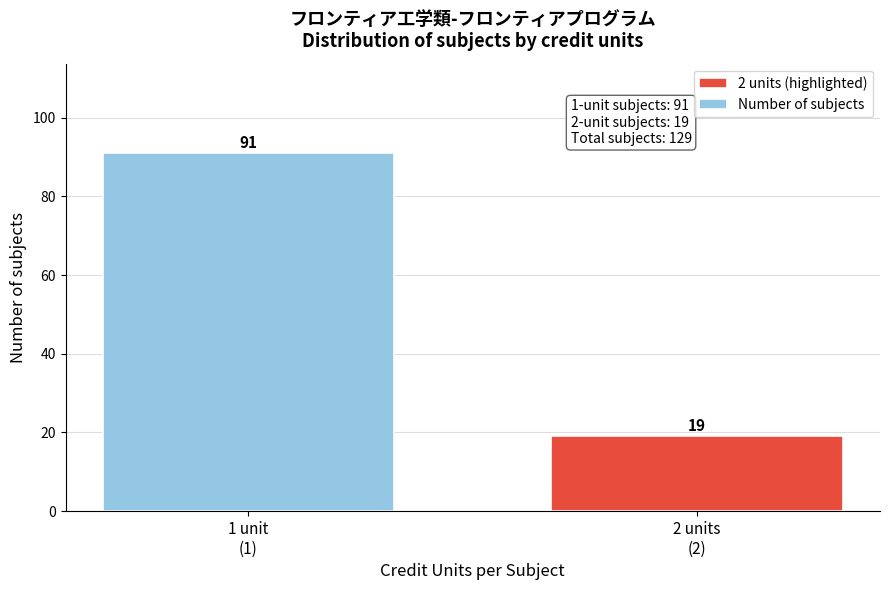

Reading right to left, list all the values displayed in this chart.

19	91